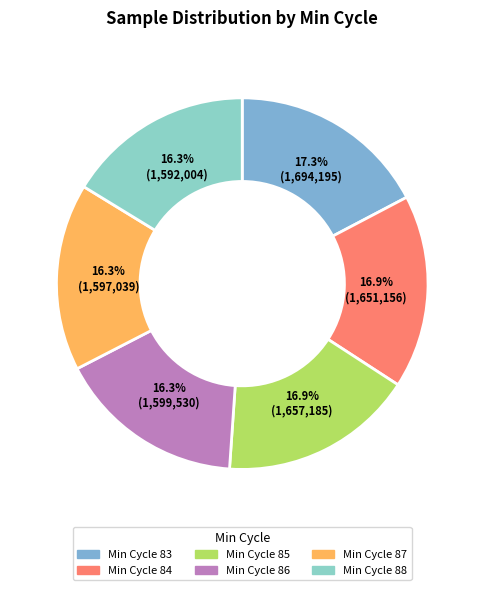

Does any single category account for the majority?

No